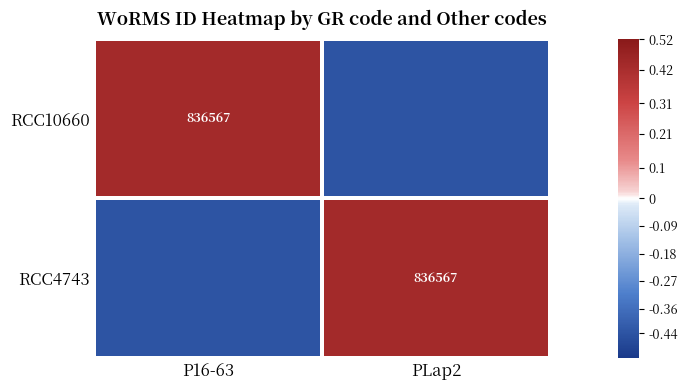

True or false: RCC4743 has a value of -0.4 at P16-63.

True